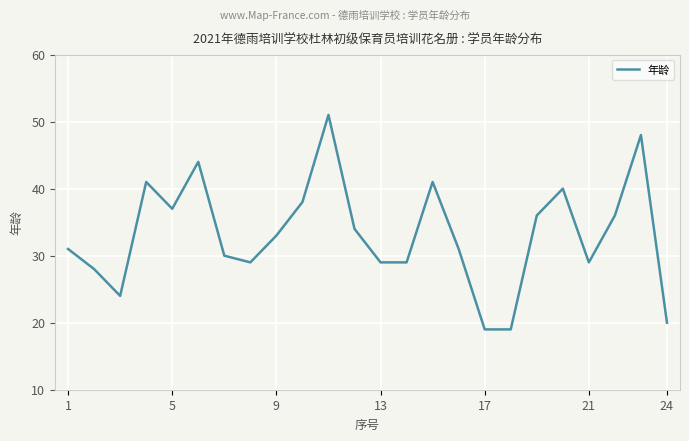

What is the smallest value displayed?

19